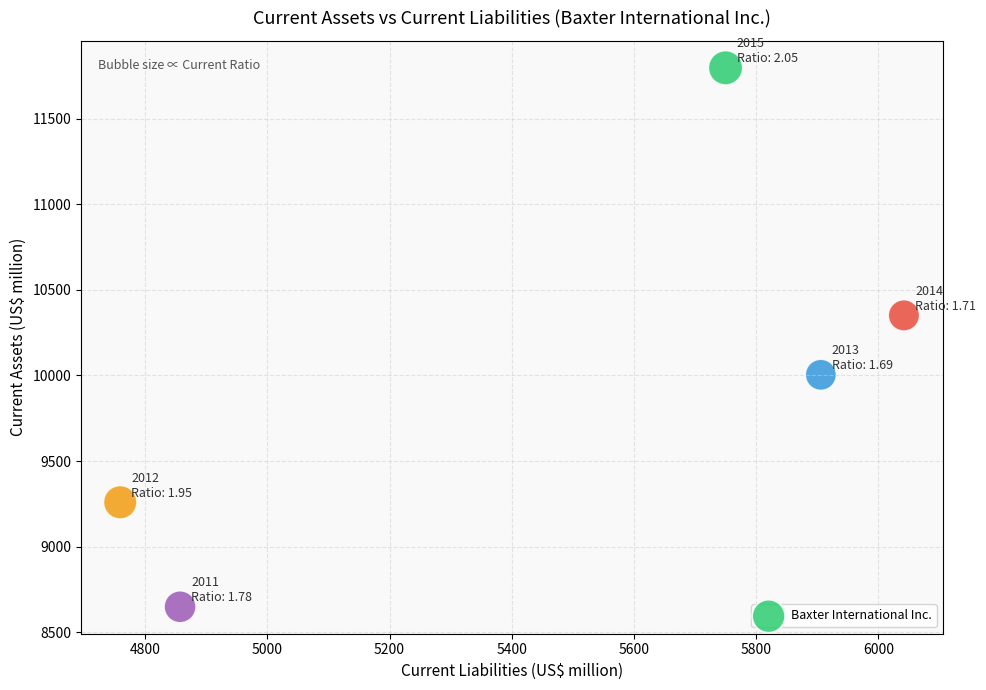

What is the average X value?

5463